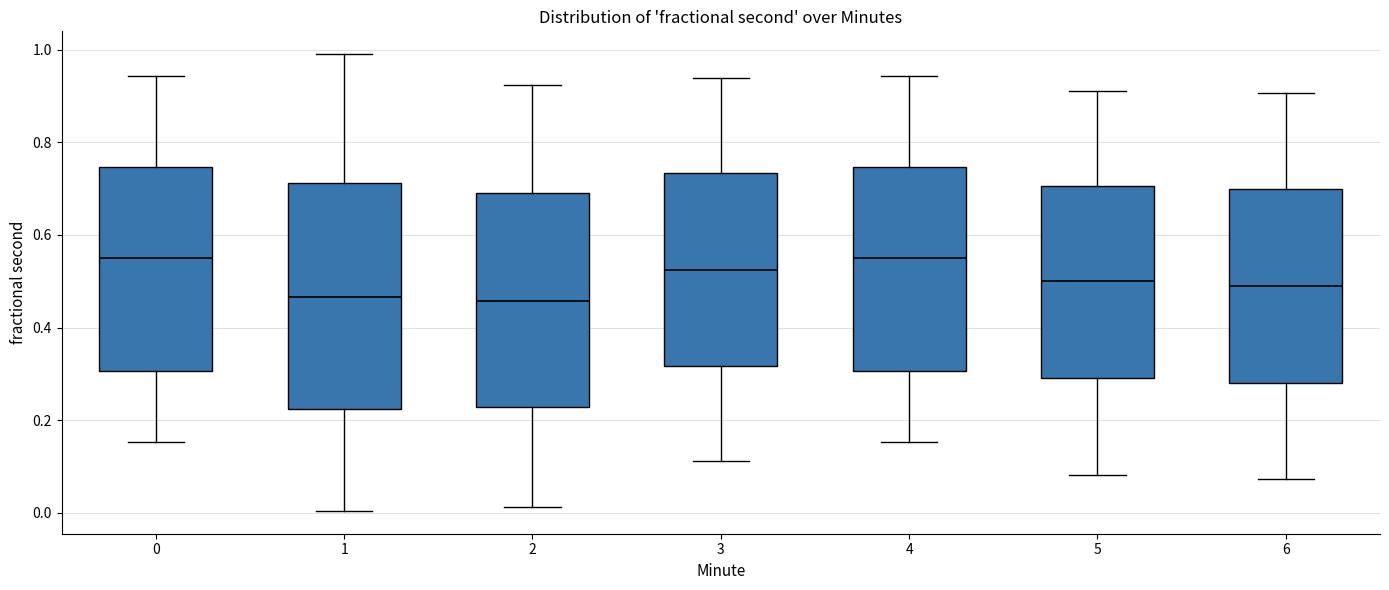

Comparing the boxes themselves (not the whiskers), which one is the tallest?

1